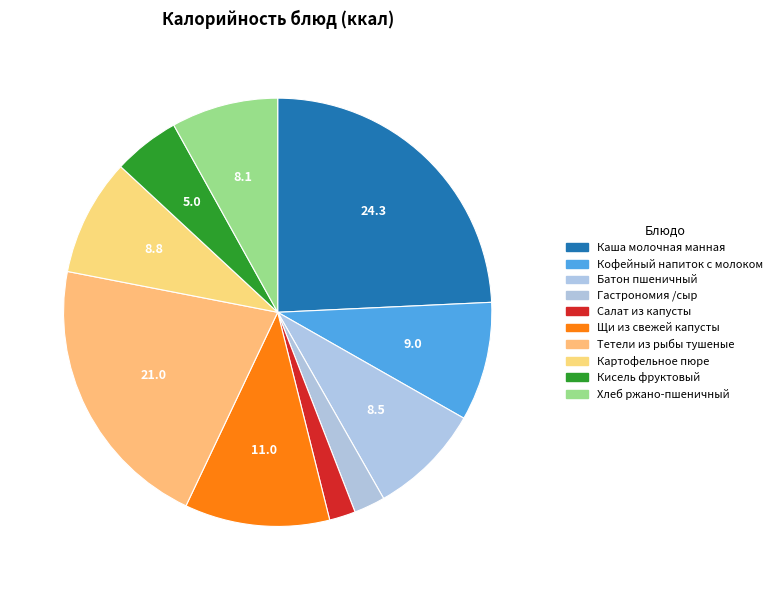

How many slices are in this pie chart?

10